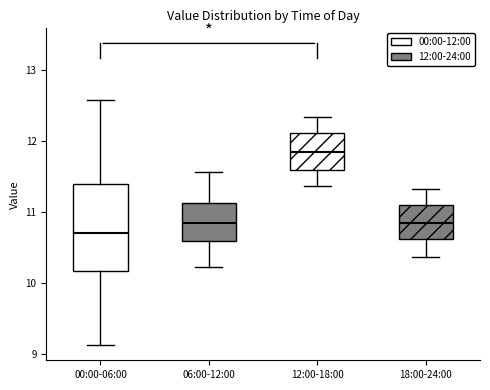

Reading left to right, transcribe this box plot: for each box, give where its median line is, the range the box spans, and where its two whiskers end, as read against the y-axis. The values are not printed on the chart, so give them approximately, as read against the axis.

00:00-06:00: median 10.7, box 10.2 to 11.4, whiskers 9.1 to 12.6
06:00-12:00: median 10.9, box 10.6 to 11.1, whiskers 10.2 to 11.6
12:00-18:00: median 11.9, box 11.6 to 12.1, whiskers 11.4 to 12.3
18:00-24:00: median 10.9, box 10.6 to 11.1, whiskers 10.4 to 11.3